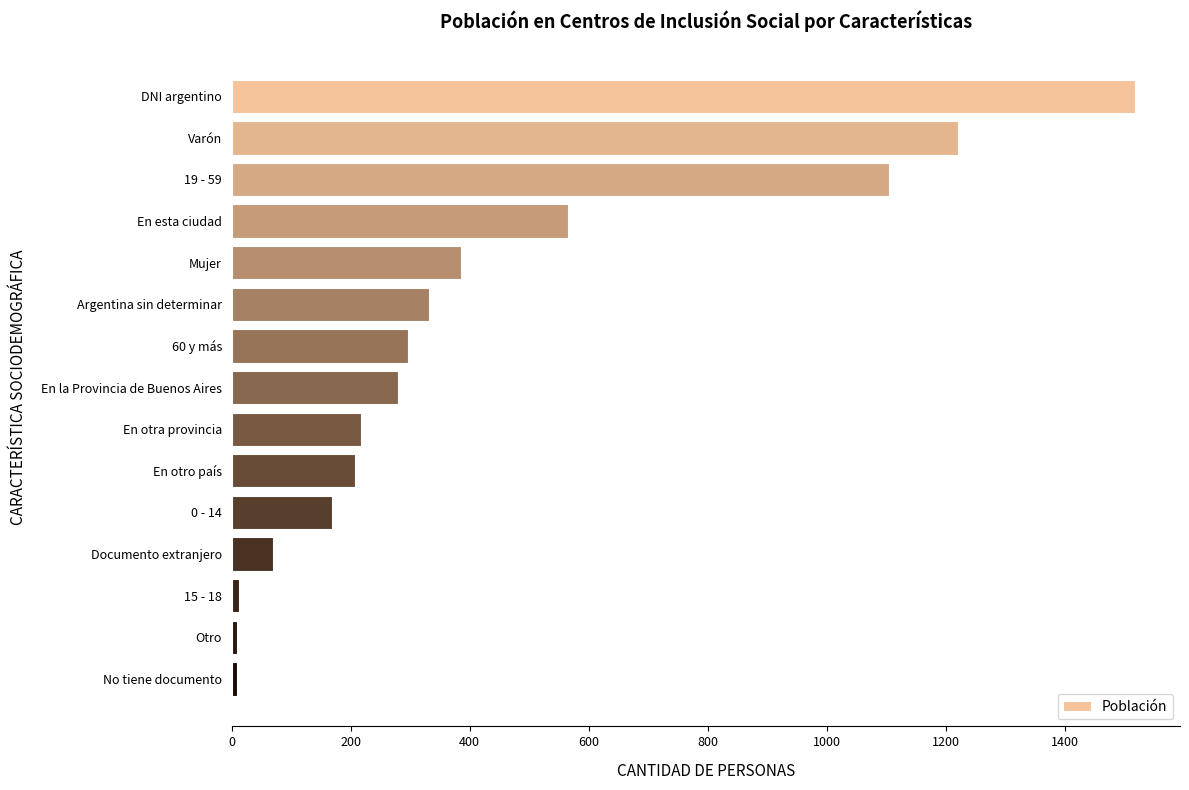

What is the sum of all values?

6394